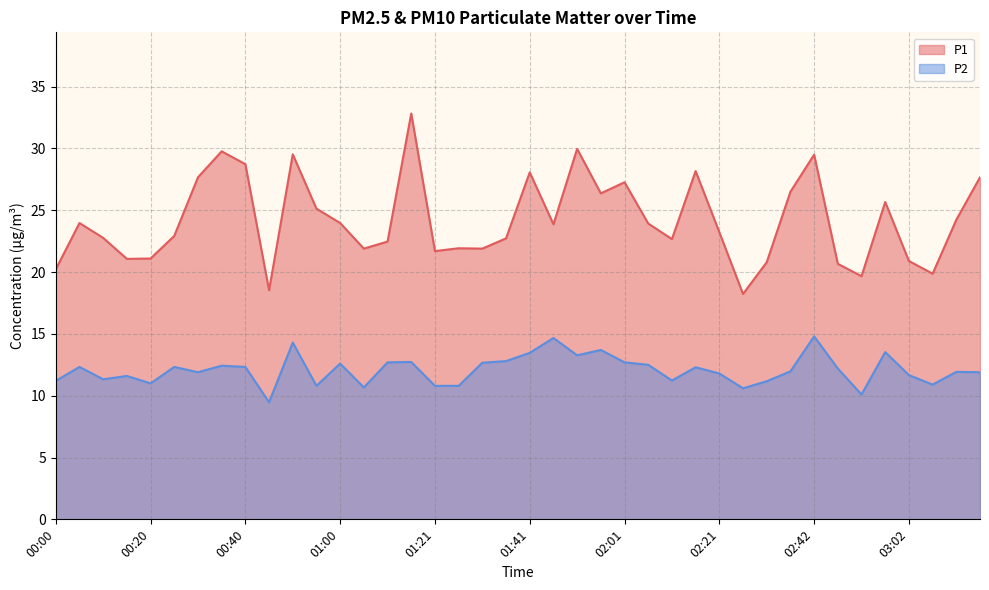

What is the difference between the second highest and second lowest values in the P2 series?

4.6